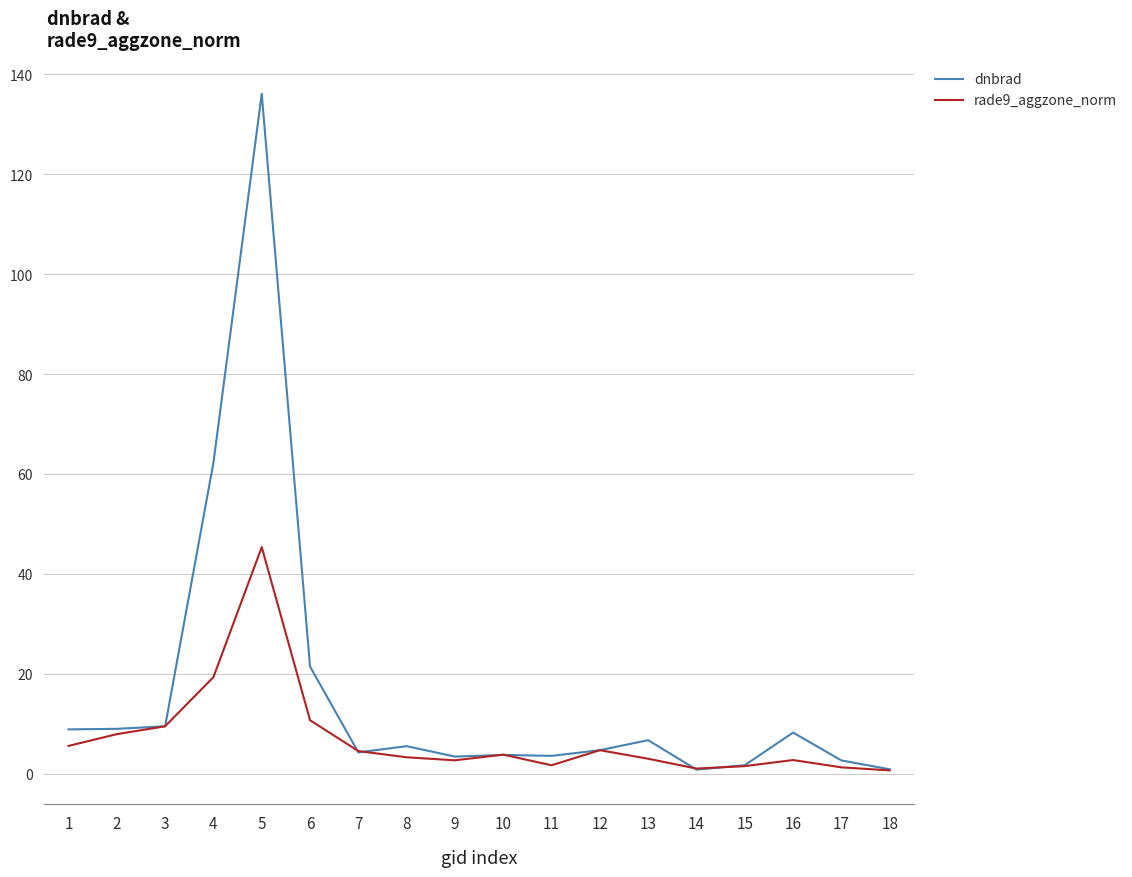

Which series has the widest spread of values?

dnbrad